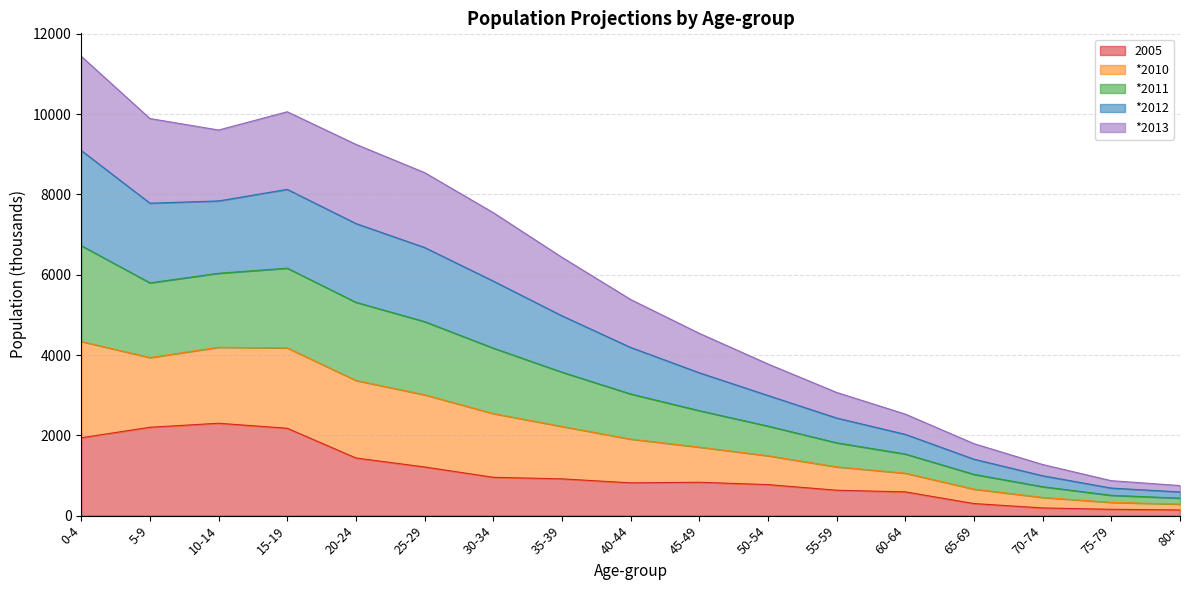

At which category does *2011 reach its first local valley?

5-9